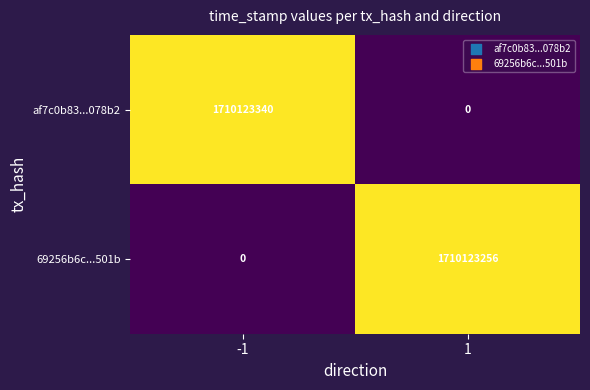

At -1, list the series in order from smallest to largest.

69256b6c...501b, af7c0b83...078b2